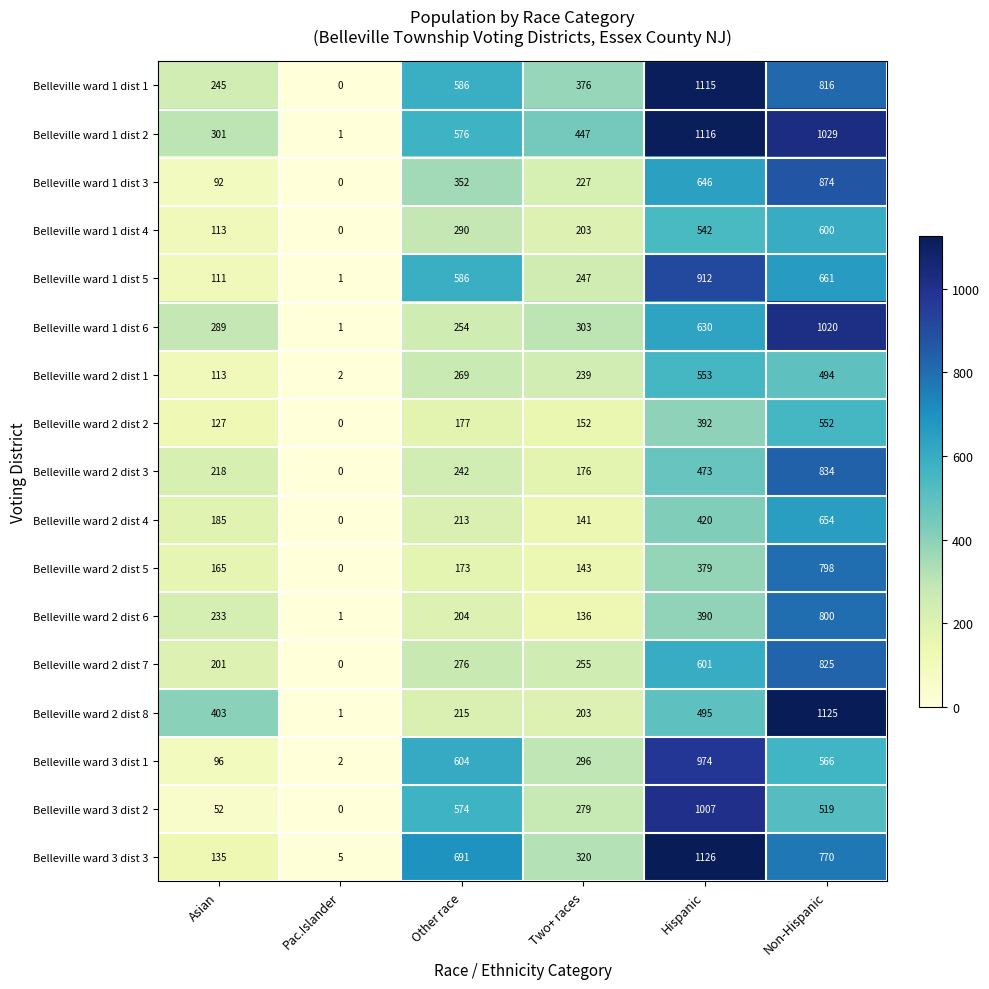

Which series has the largest total across all categories?

Belleville ward 1 dist 2